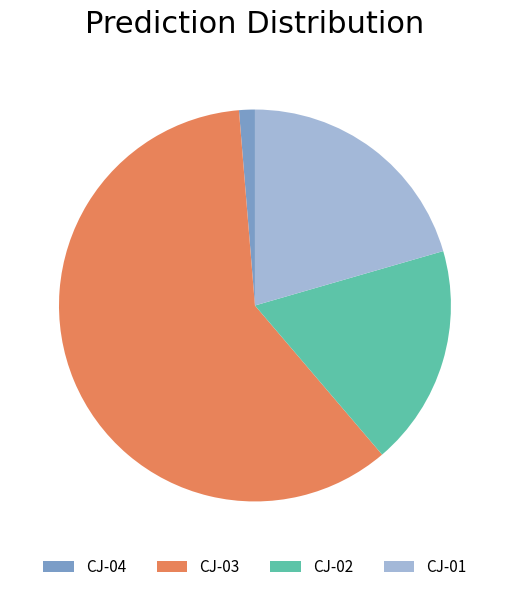

What is the smallest slice in the pie chart?

CJ-04